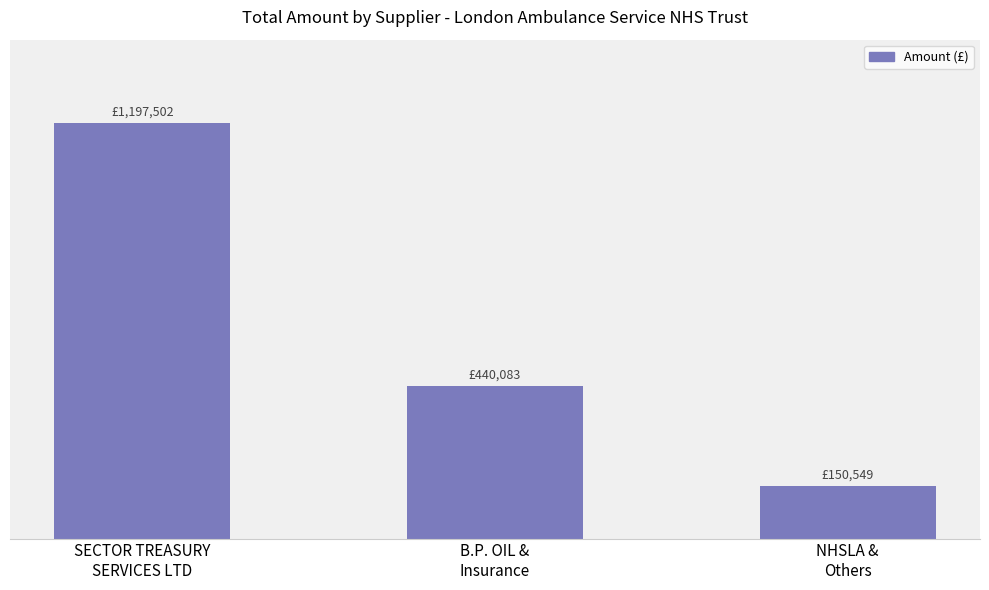

Which has a higher value, B.P. OIL &
Insurance or SECTOR TREASURY
SERVICES LTD?

SECTOR TREASURY
SERVICES LTD